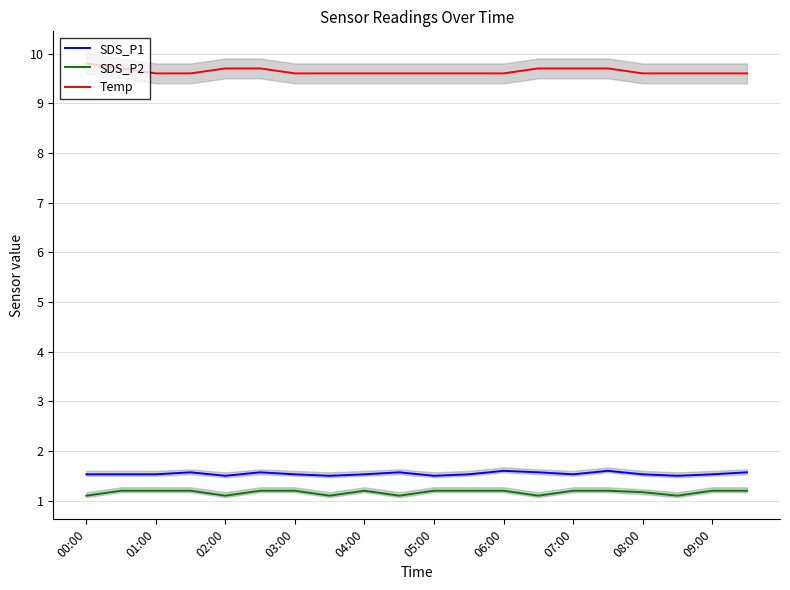

Which series has the widest spread of values?

Temp